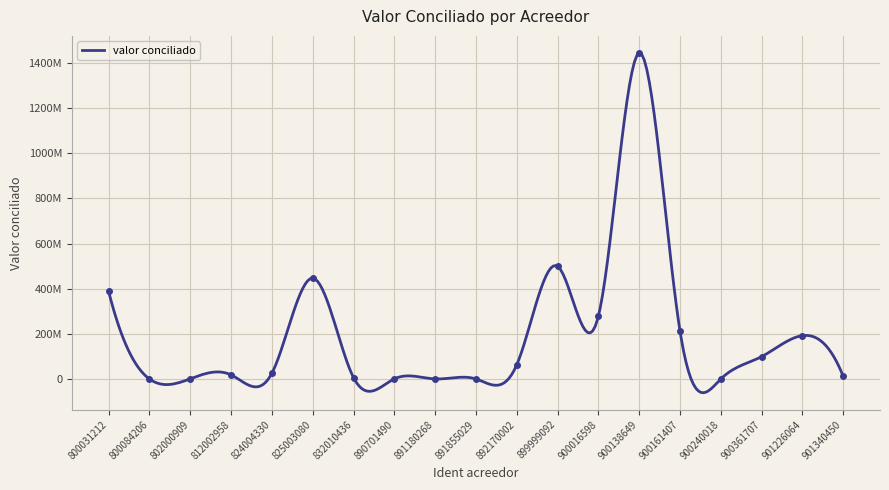

What is the change in value from 800084206 to 890701490?

+483652.0